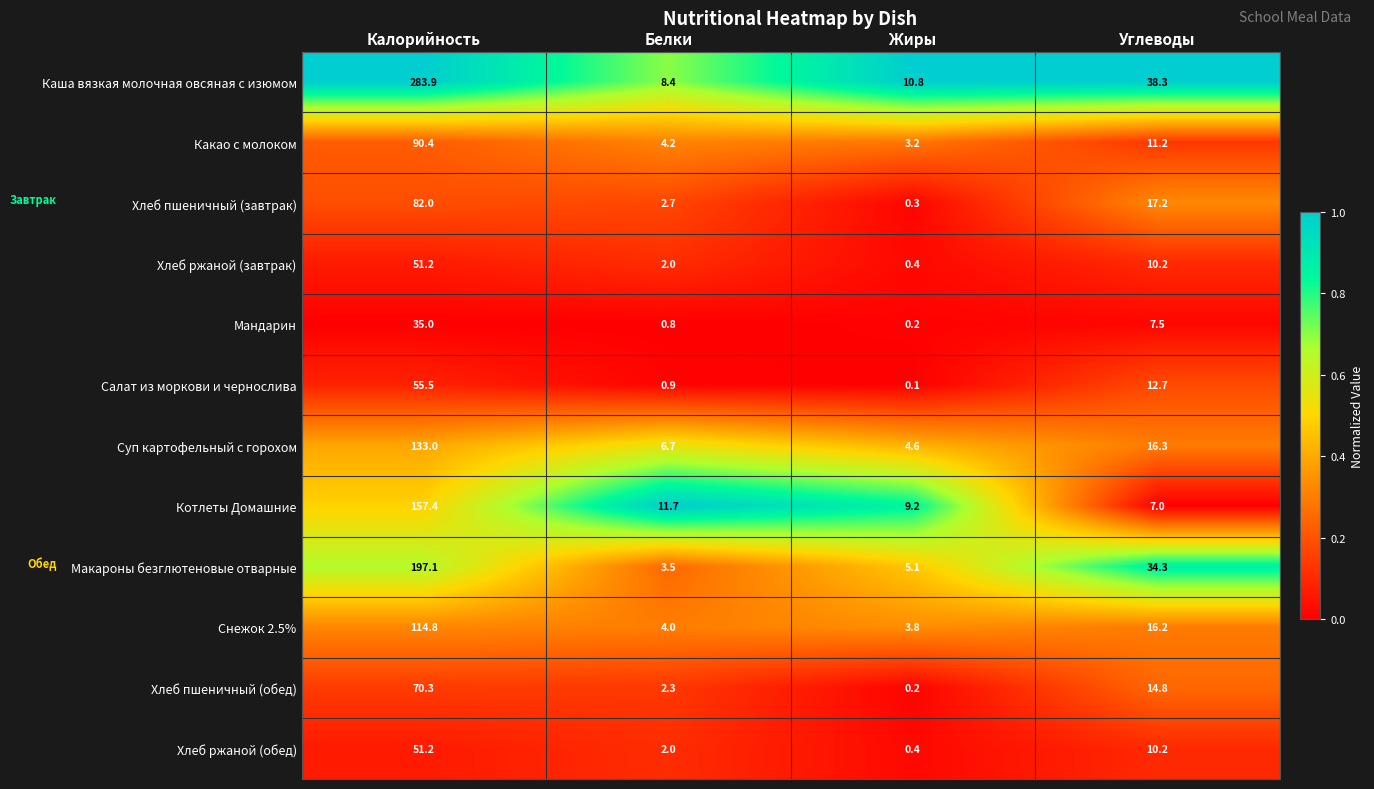

Which series has the largest total across all categories?

Каша вязкая молочная овсяная с изюмом